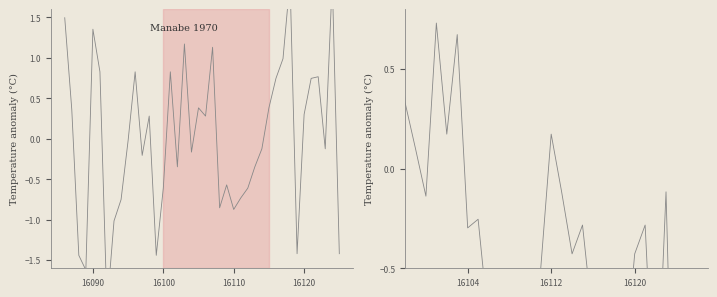

What is the lowest value of the col_518 series?

-2.1